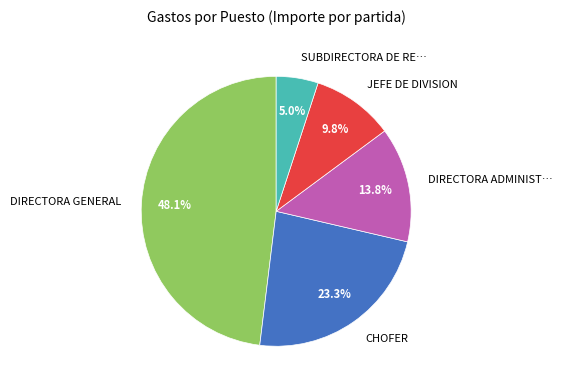

Is there any slice that represents more than half of the pie?

No